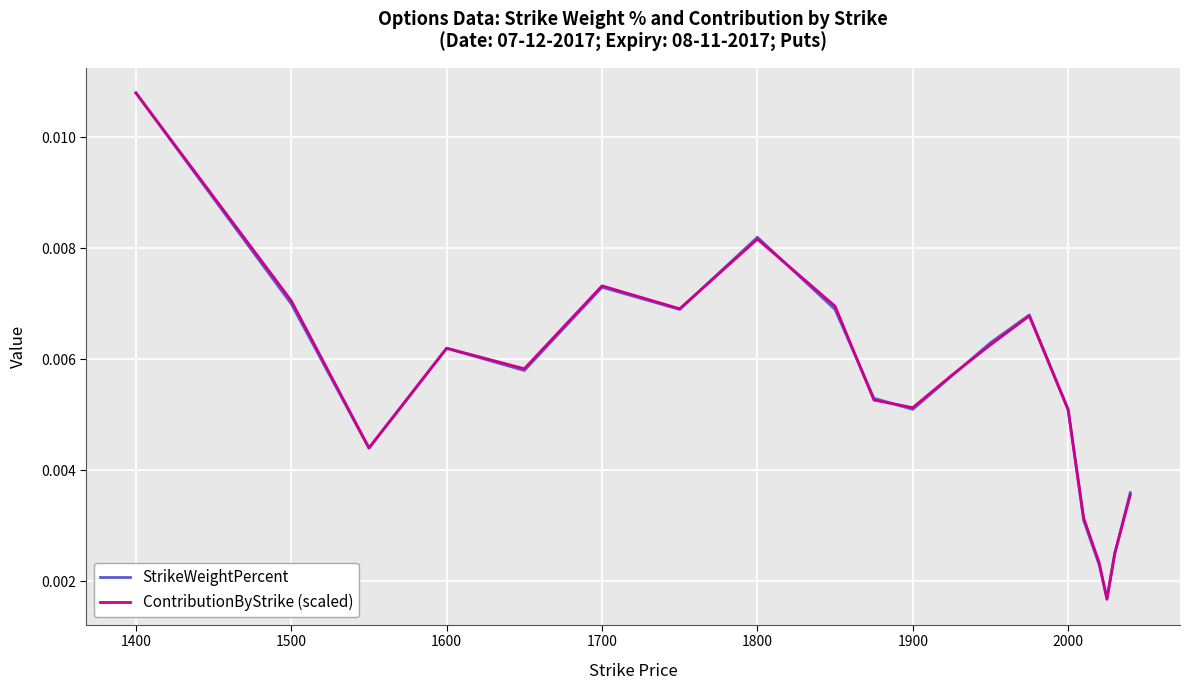

Which series has the widest spread of values?

ContributionByStrike (scaled)